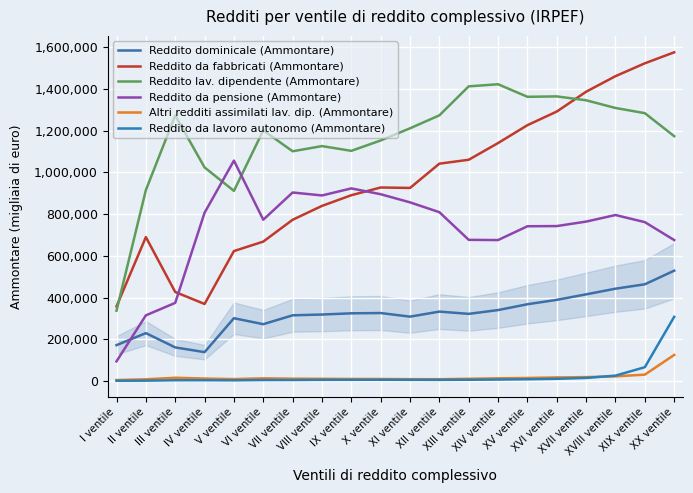

What is the total value across all series at XIX ventile?

4130750